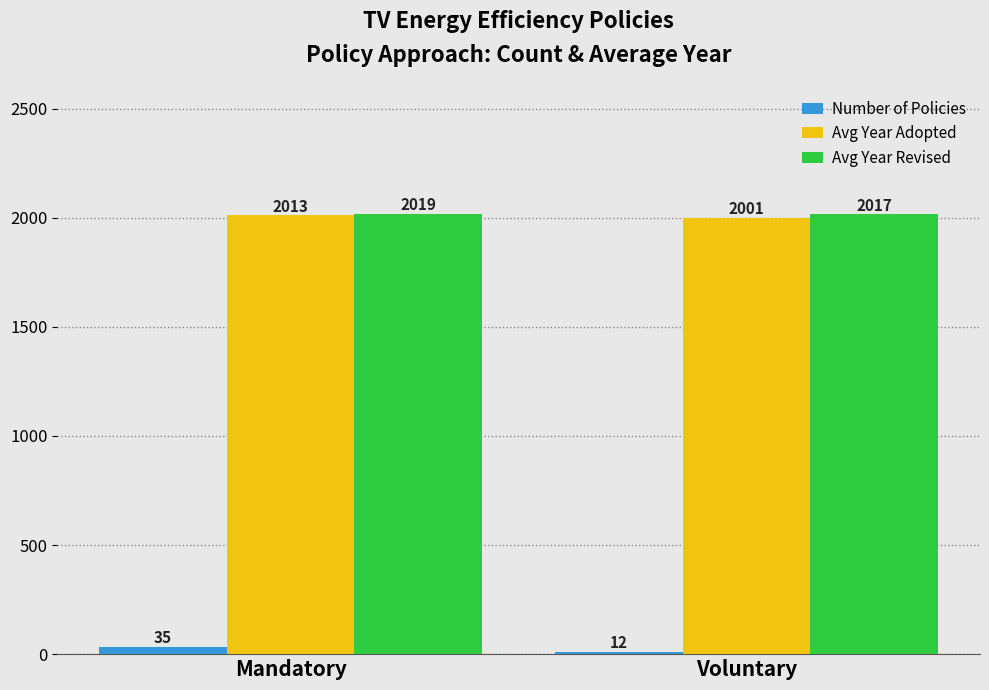

Is it true that Avg Year Adopted equals 2013 at Mandatory?

True